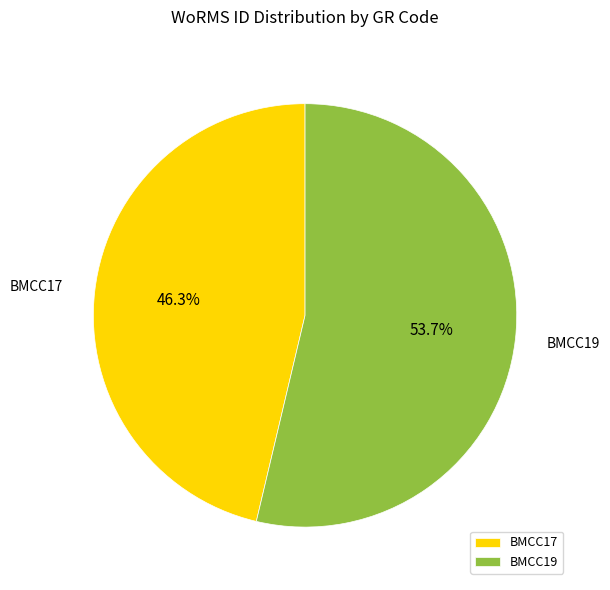

True or false: BMCC19 accounts for 47% of the total.

False